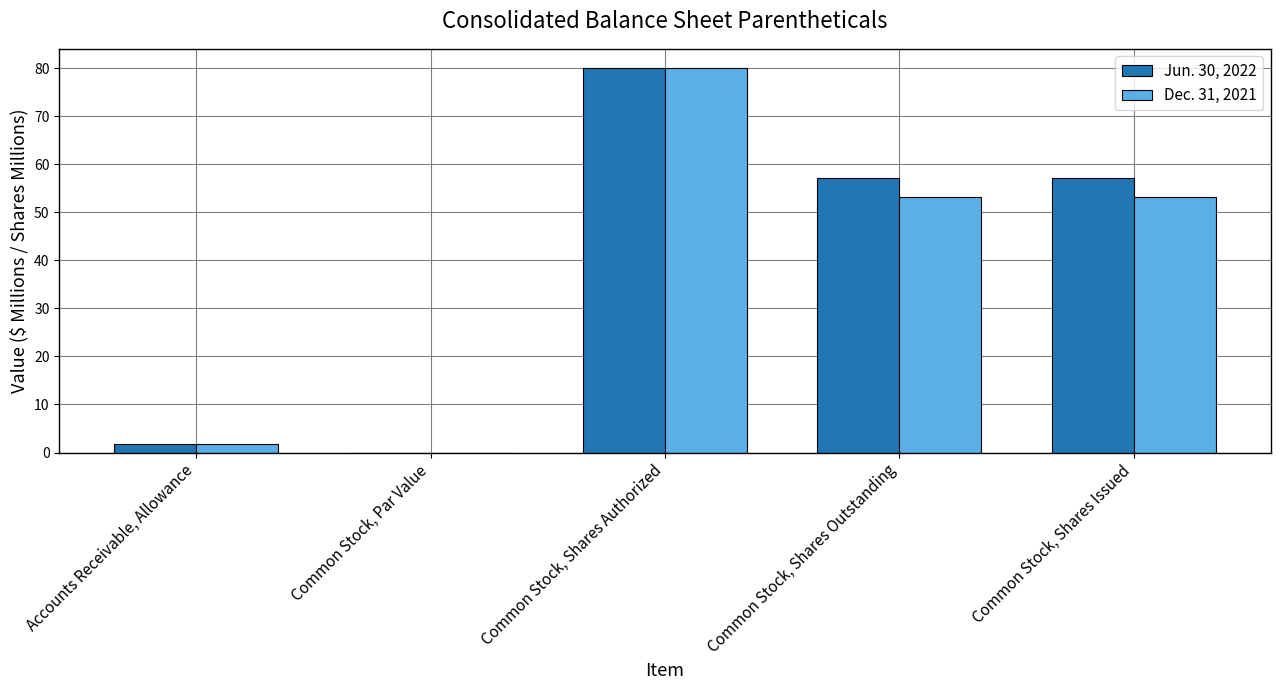

At which category is the sum across all series the highest?

Common Stock, Shares Authorized